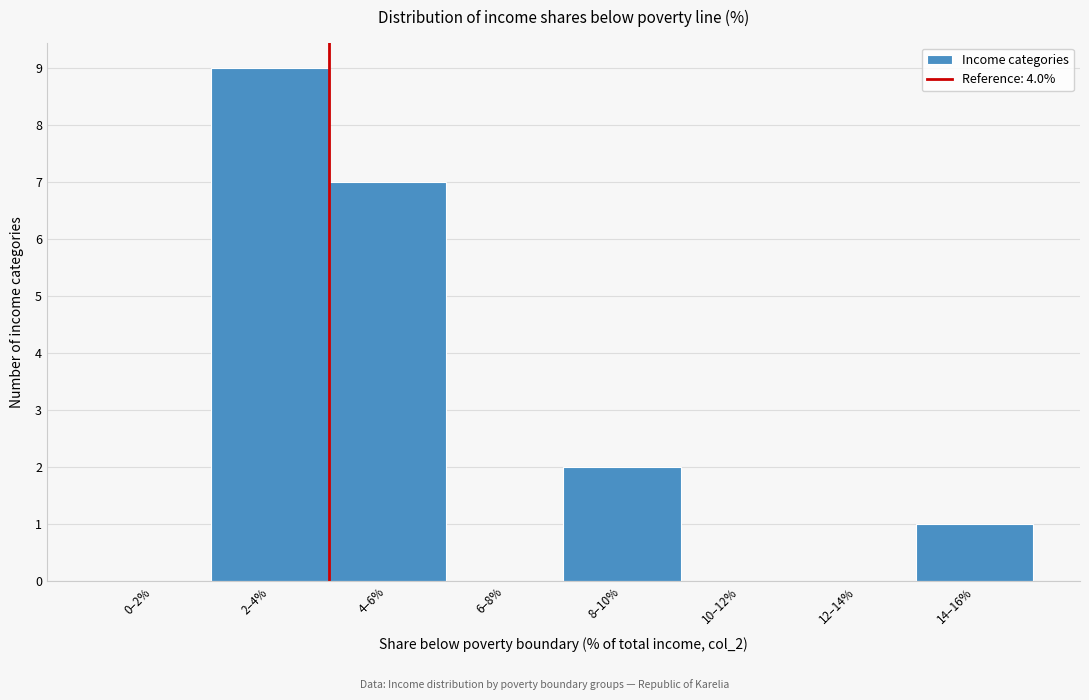

Reading left to right, transcribe all the data shown in this chart.

0–2%=0	2–4%=9	4–6%=7	6–8%=0	8–10%=2	10–12%=0	12–14%=0	14–16%=1